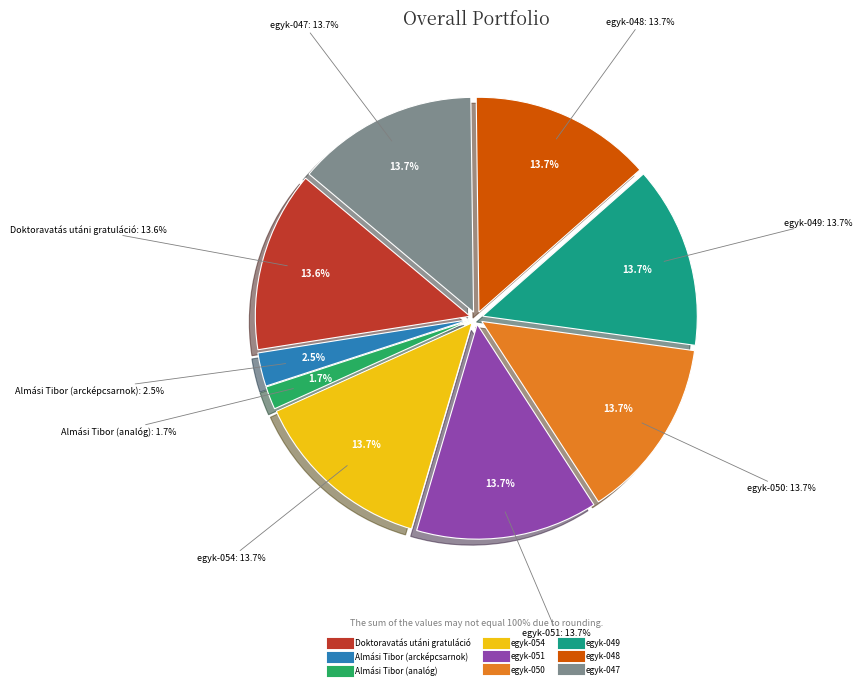

What percentage is the egyk-050 slice, to the nearest percent?

14%